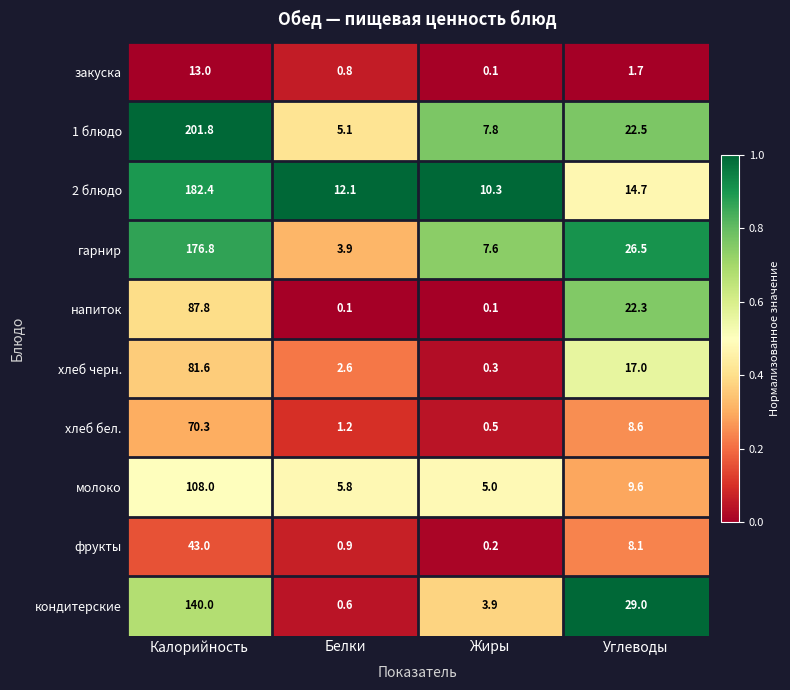

What is the difference between the highest and lowest values at Белки?

12.0